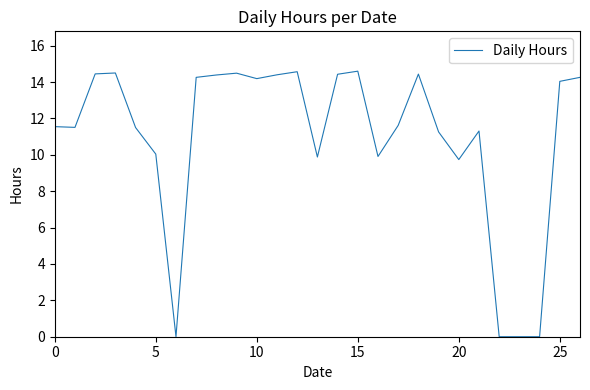

What is the maximum value shown in the chart?

14.6